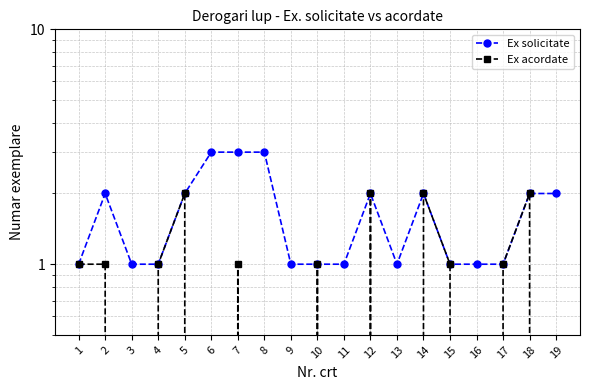

How many interior local peaks does the Ex solicitate series have?

3